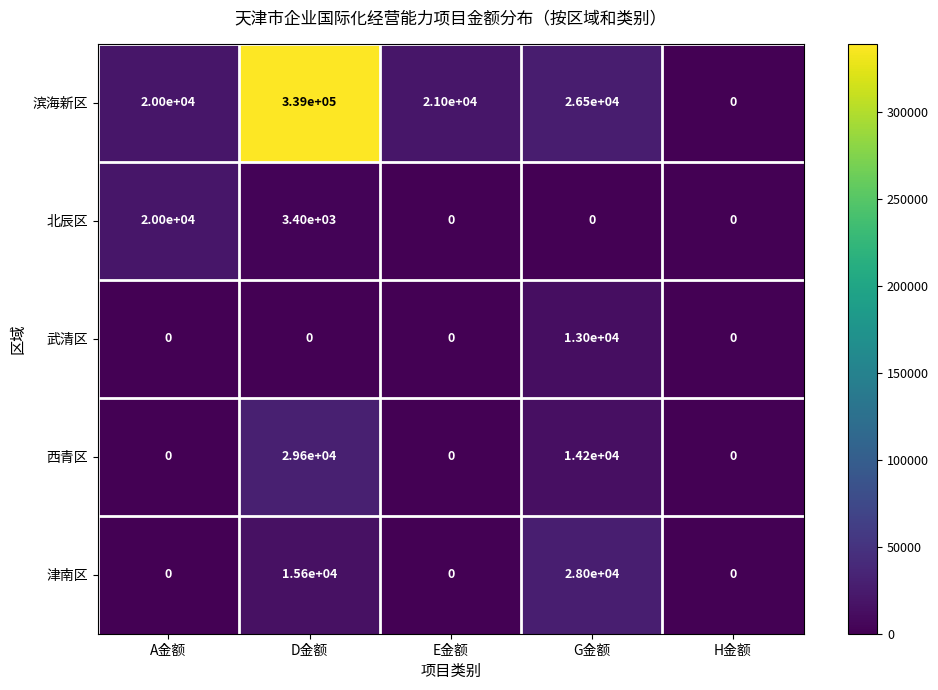

Is it true that 津南区 equals 15600 at D金额?

True